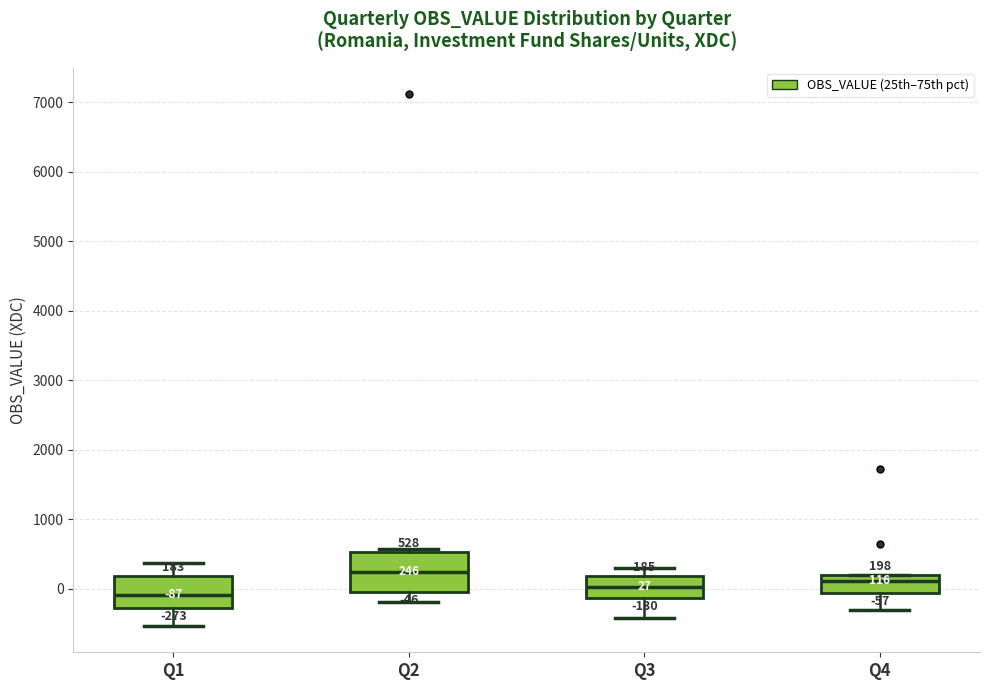

Which box's median line is the highest?

Q2